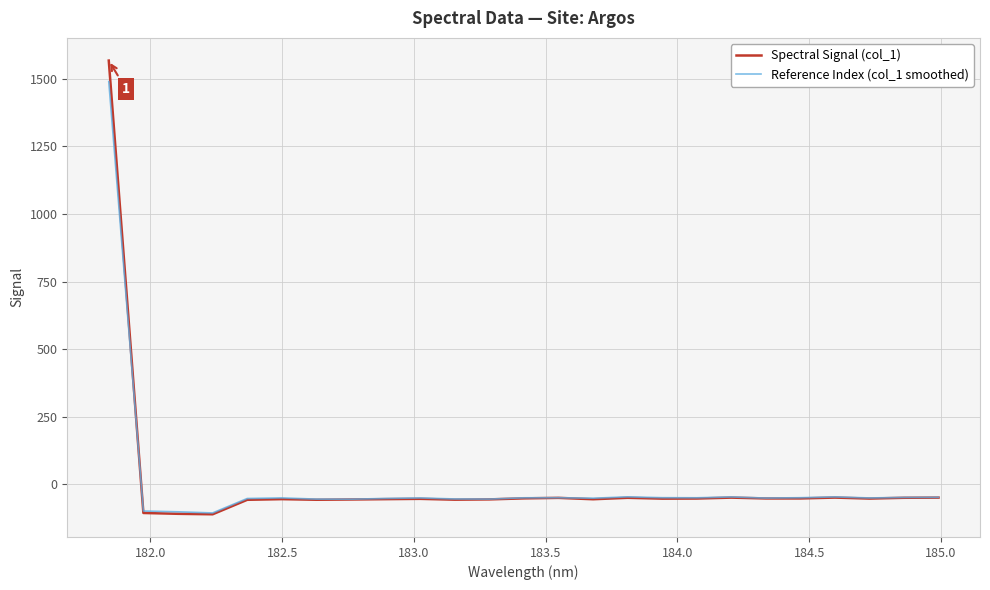

What are all the series names shown in the legend?

Spectral Signal (col_1), Reference Index (col_1 smoothed)